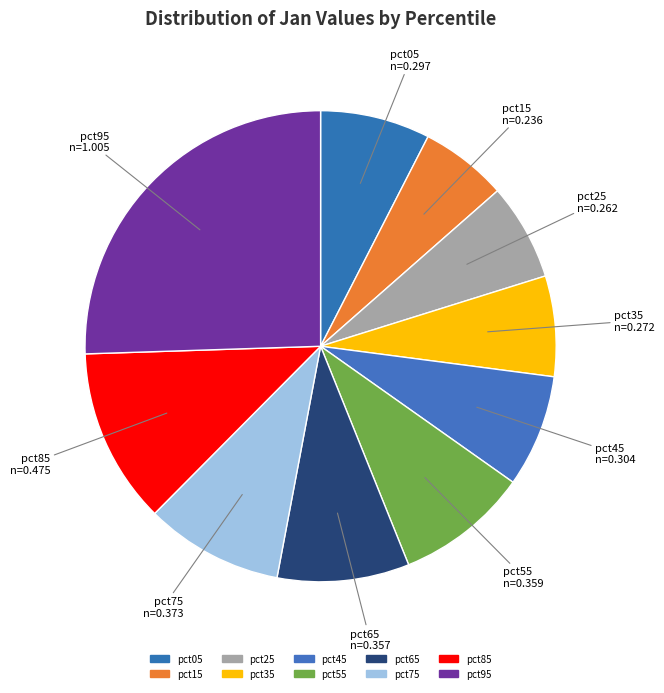

To the nearest percent, what portion does pct45 represent?

8%